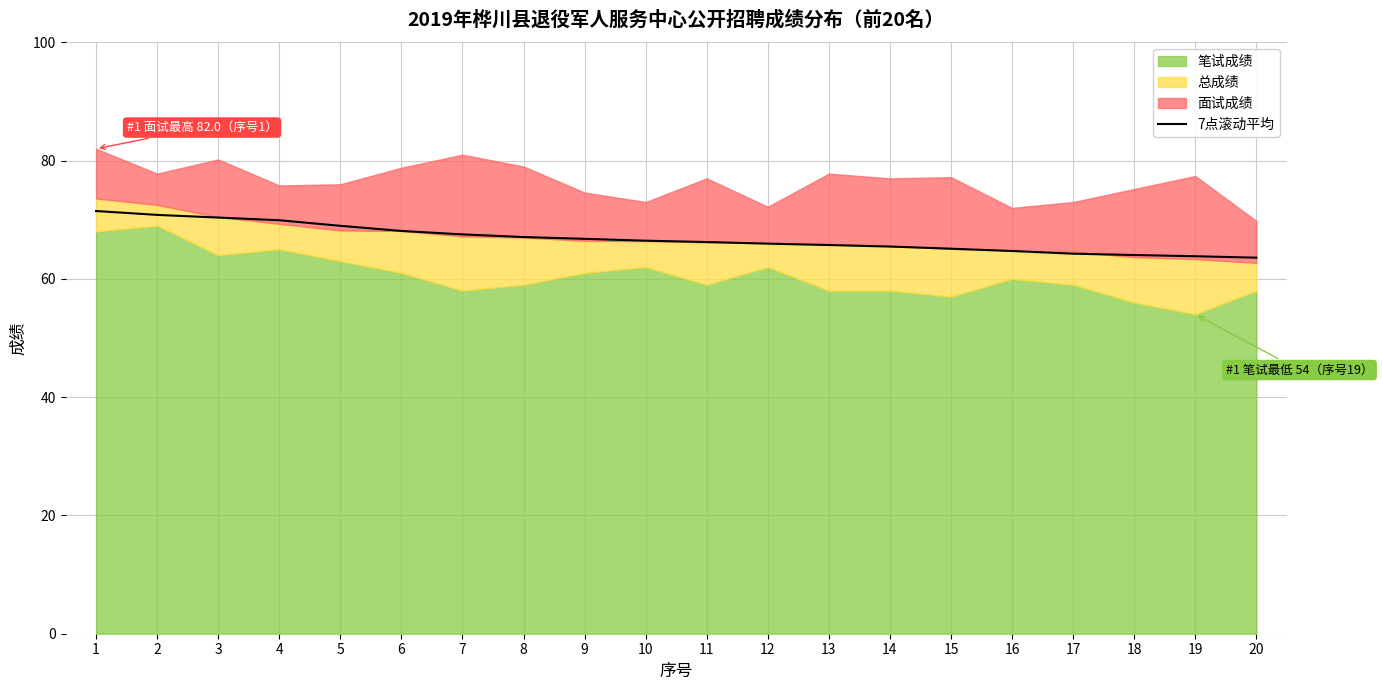

What is the minimum value for 7点滚动平均?

63.6